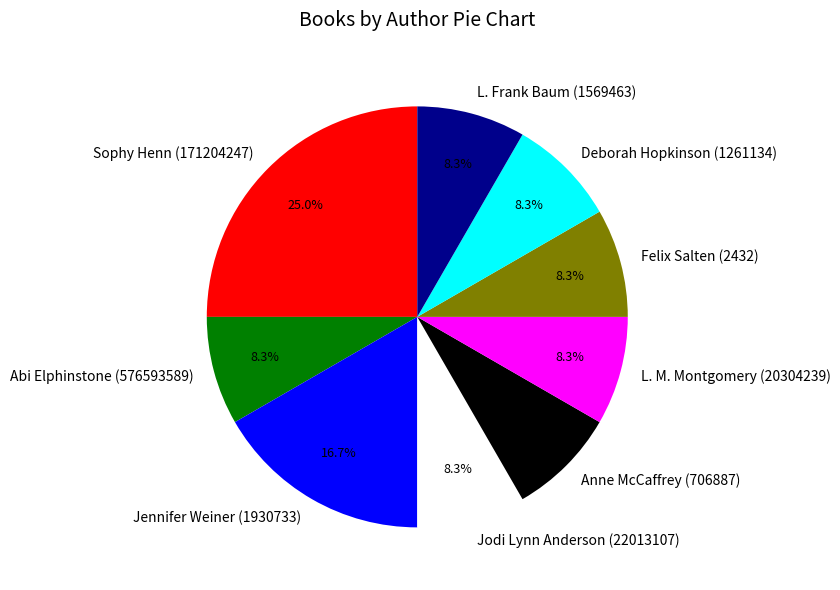

To the nearest percent, what is the combined percentage of Jodi Lynn Anderson (22013107) and L. Frank Baum (1569463)?

17%